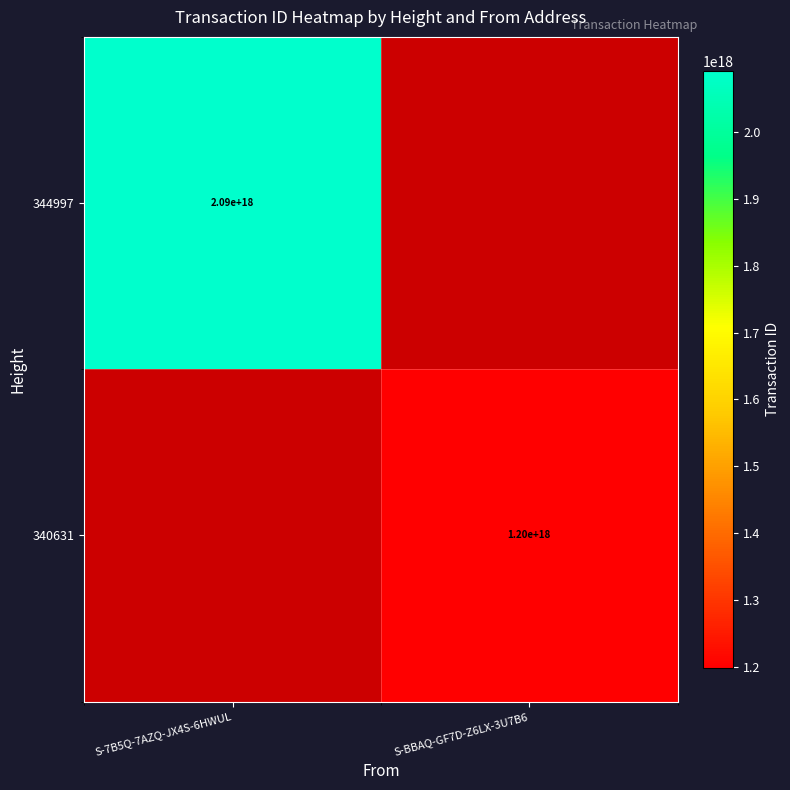

The value of 344997 at S-7B5Q-7AZQ-JX4S-6HWUL is 3724380922827217920. True or false?

False